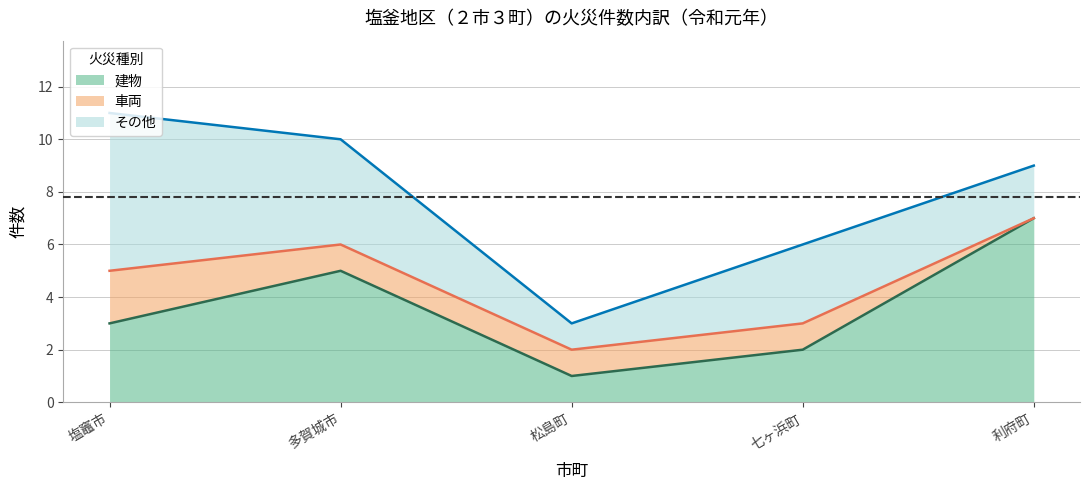

What is the highest value of the 建物 series?

7